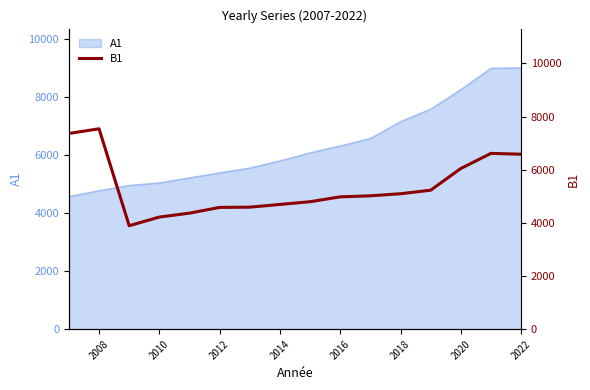

Count the number of values greater than 5017.

7